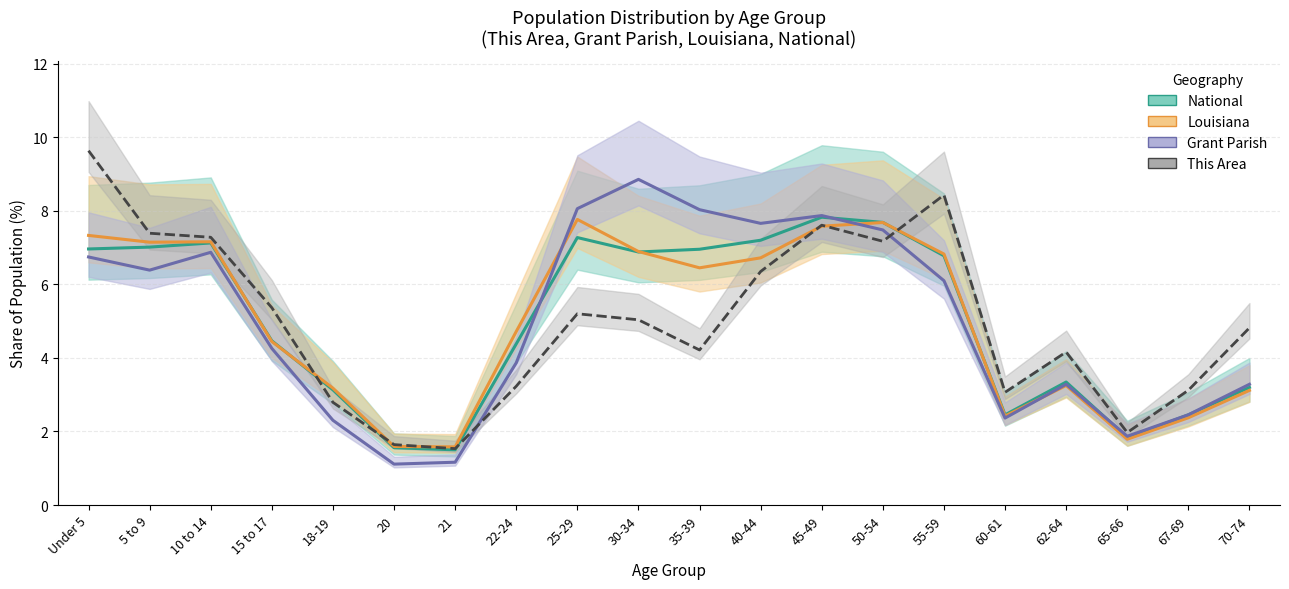

How many values in the National series are below 6?

10